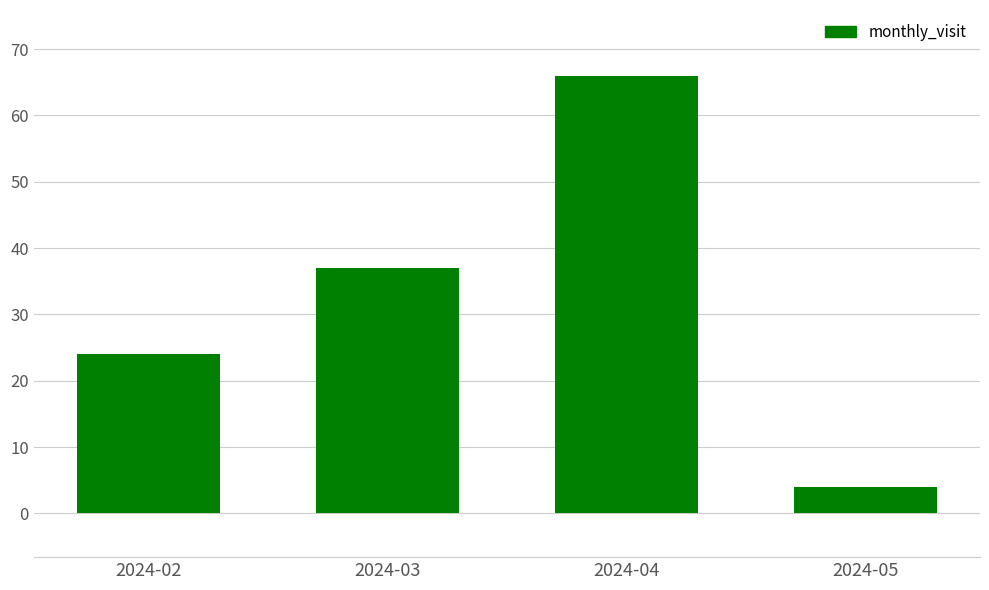

How many values are between 24 and 66?

3